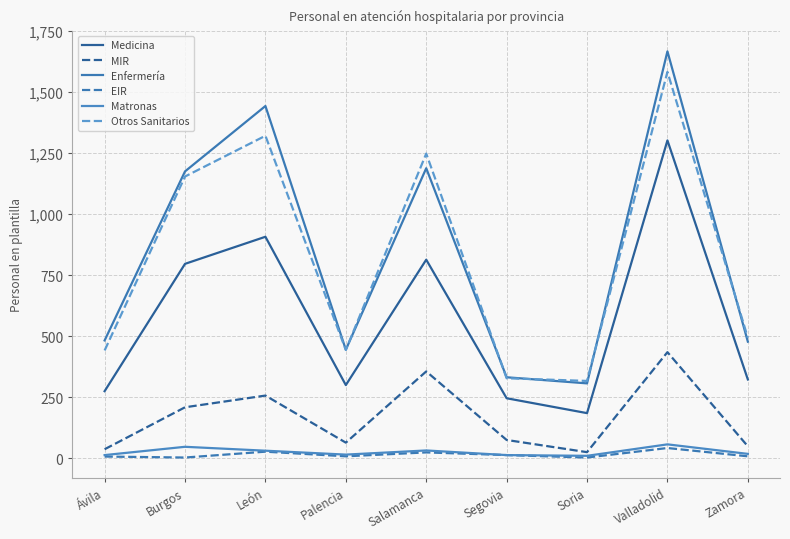

What is the maximum value for Medicina?

1302